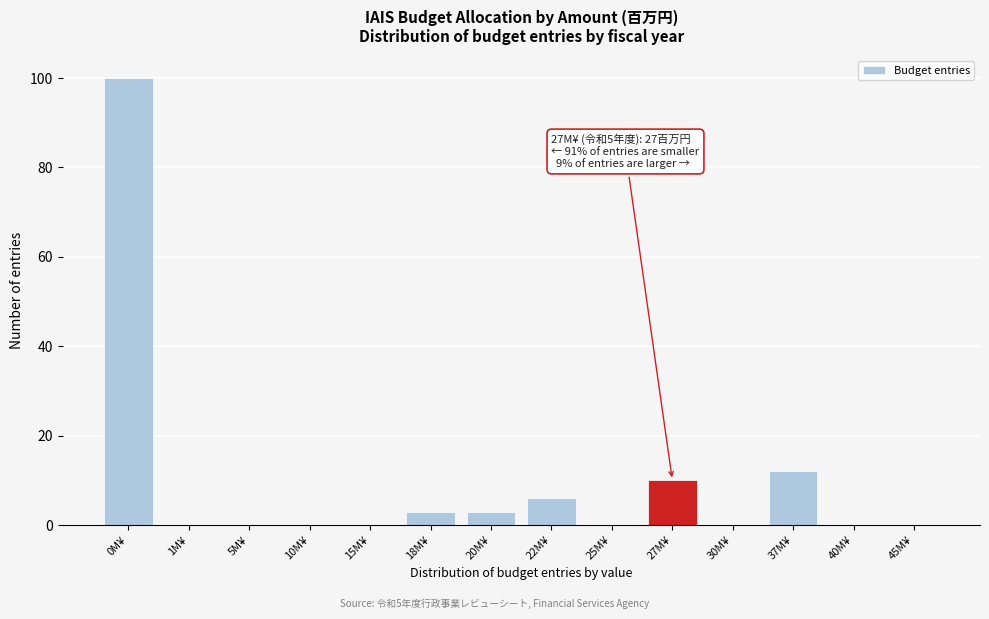

Reading right to left, what are all the values shown in this chart?

45M¥=0	40M¥=0	37M¥=12	30M¥=0	27M¥=10	25M¥=0	22M¥=6	20M¥=3	18M¥=3	15M¥=0	10M¥=0	5M¥=0	1M¥=0	0M¥=100